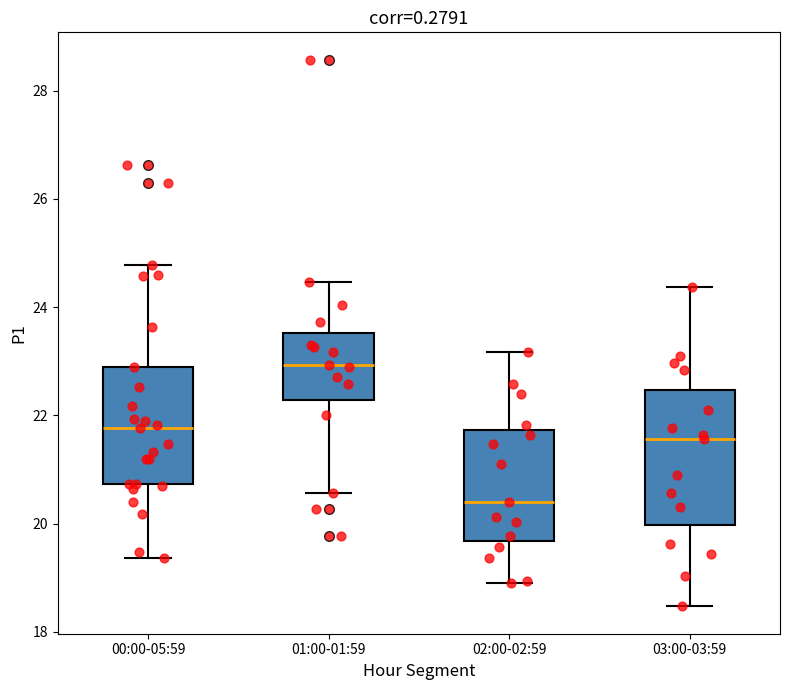

Comparing the boxes themselves (not the whiskers), which one is the tallest?

03:00-03:59